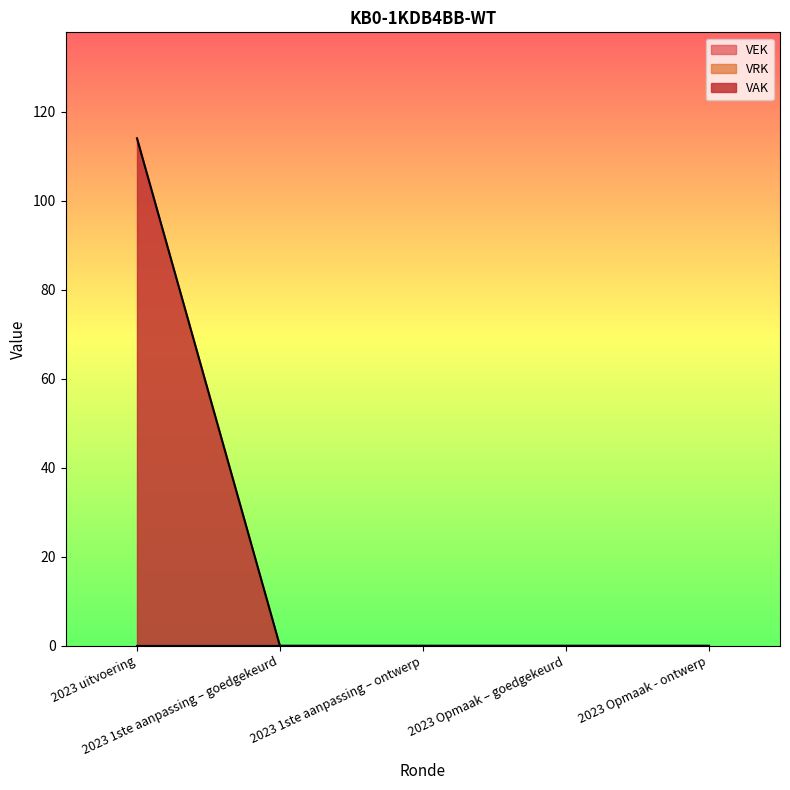

At which label is VRK closest to 0?

2023 uitvoering